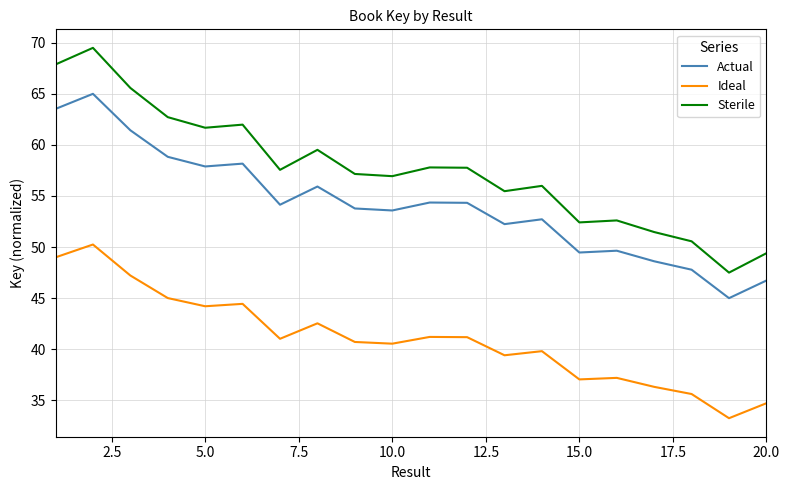

Which series has the largest total across all categories?

Sterile